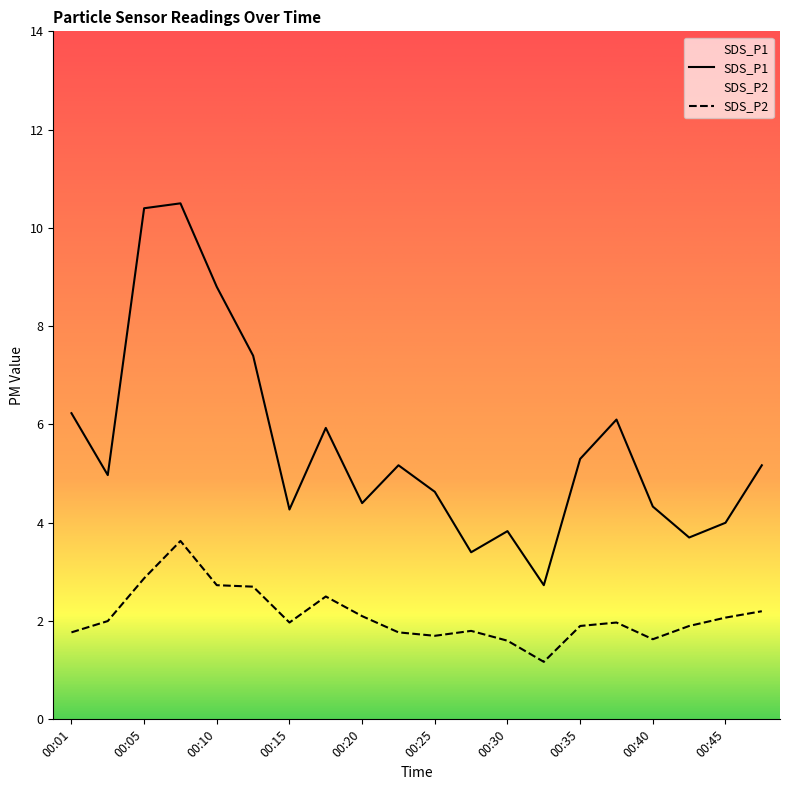

What is the value of the SDS_P1 point at the 17th from the left?

4.3